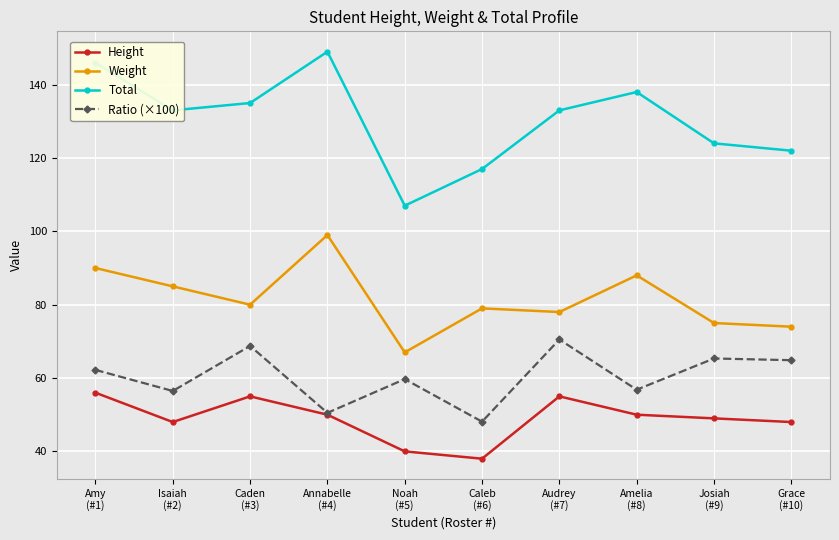

What is the label of the 7th point from the left?

Audrey
(#7)